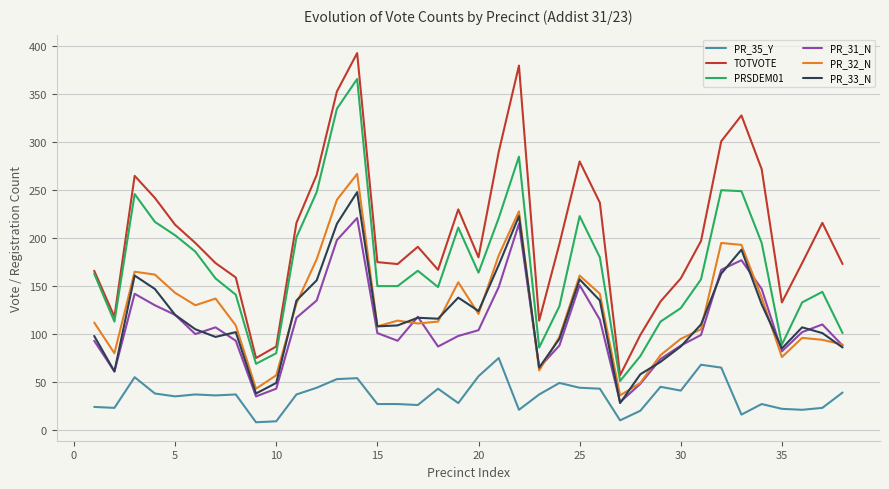

True or false: TOTVOTE and PR_35_Y cross at least once.

False